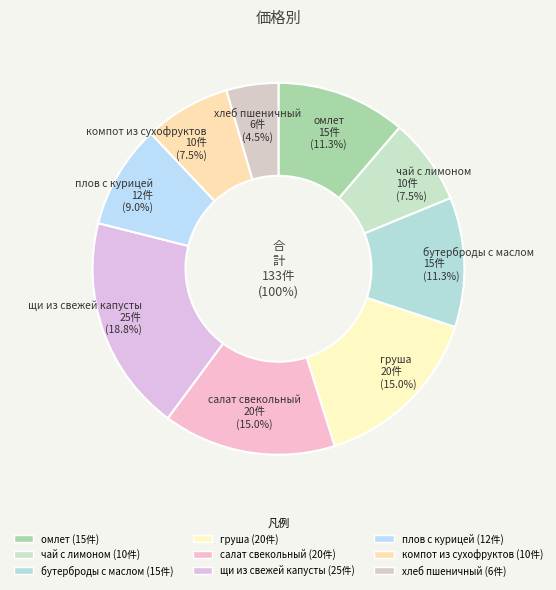

To the nearest percent, what percentage of the pie is плов с курицей?

9%